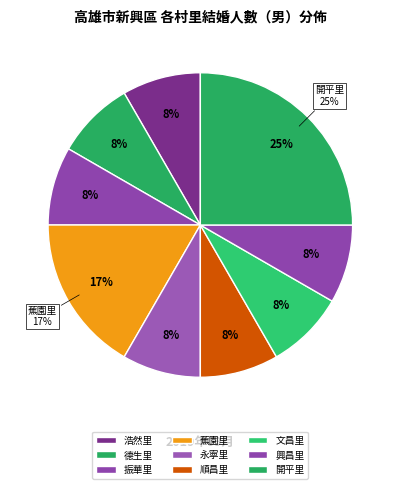

What is the largest slice in the pie chart?

開平里